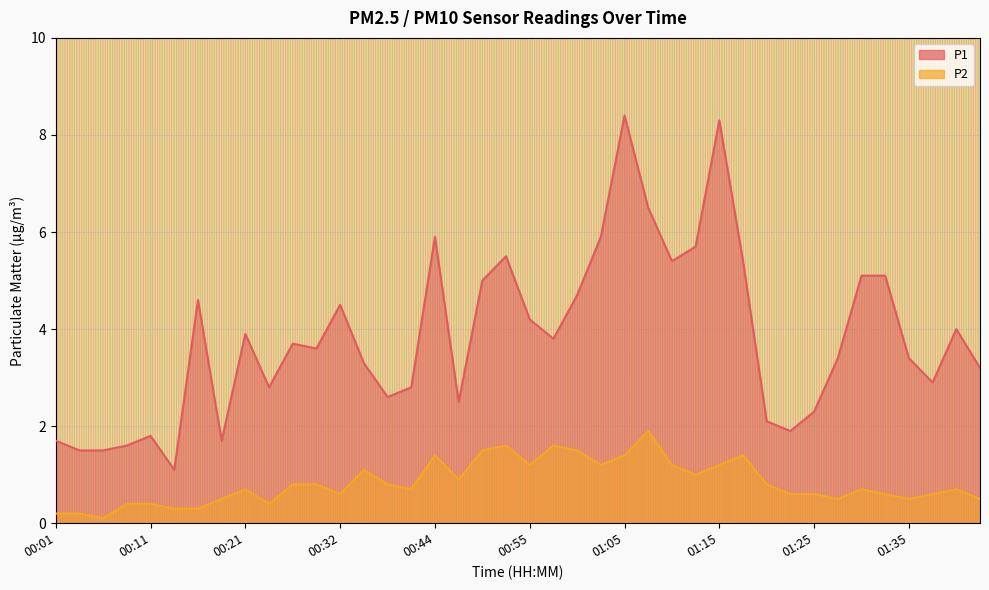

Which has a higher value, 00:29 or 00:39?

00:29